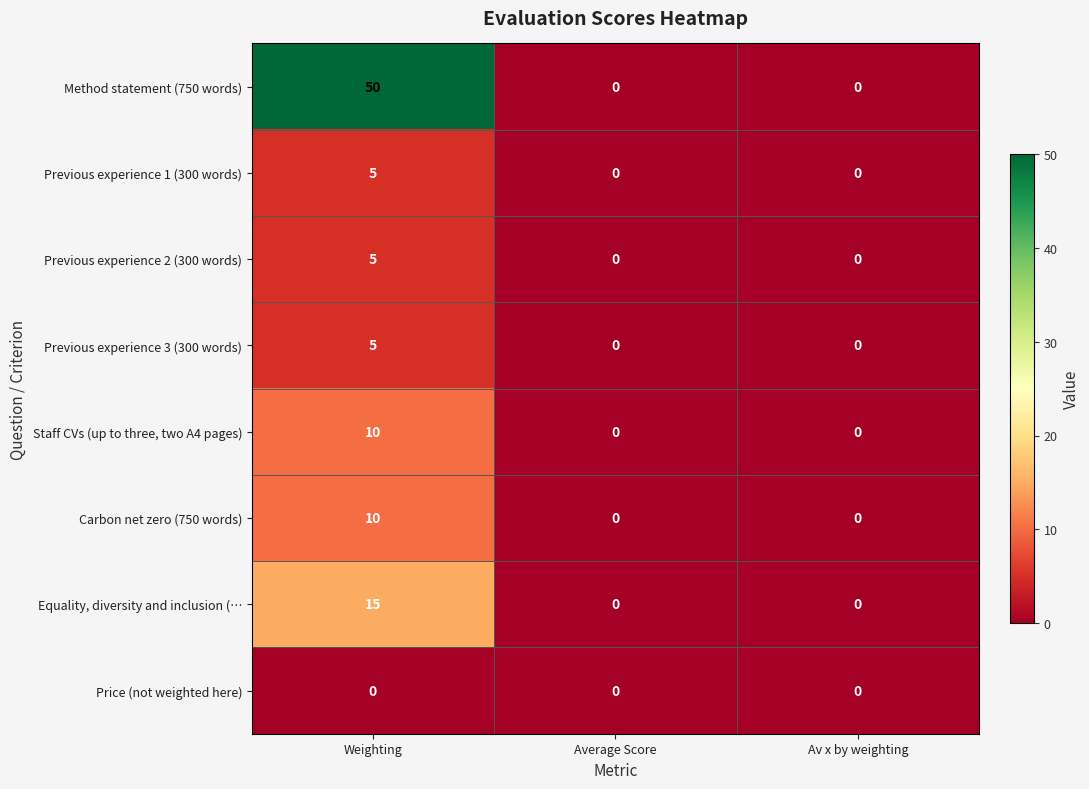

How many Staff CVs (up to three, two A4 pages) values are between 0 and 10?

3